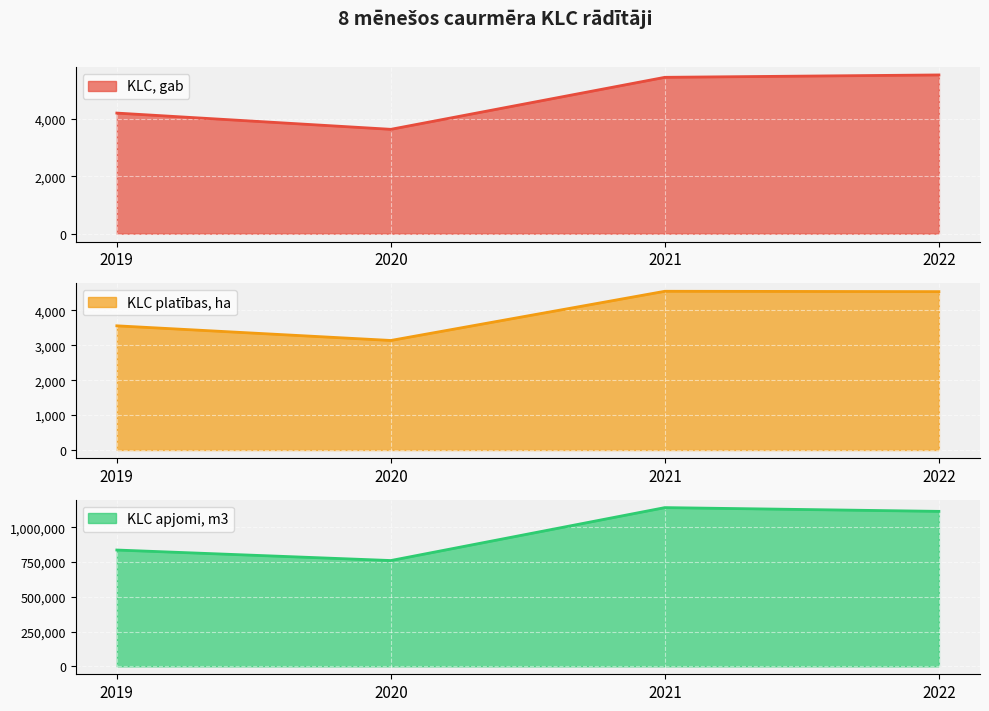

Is it true that KLC apjomi, m3 equals 758207 at 2022?

False